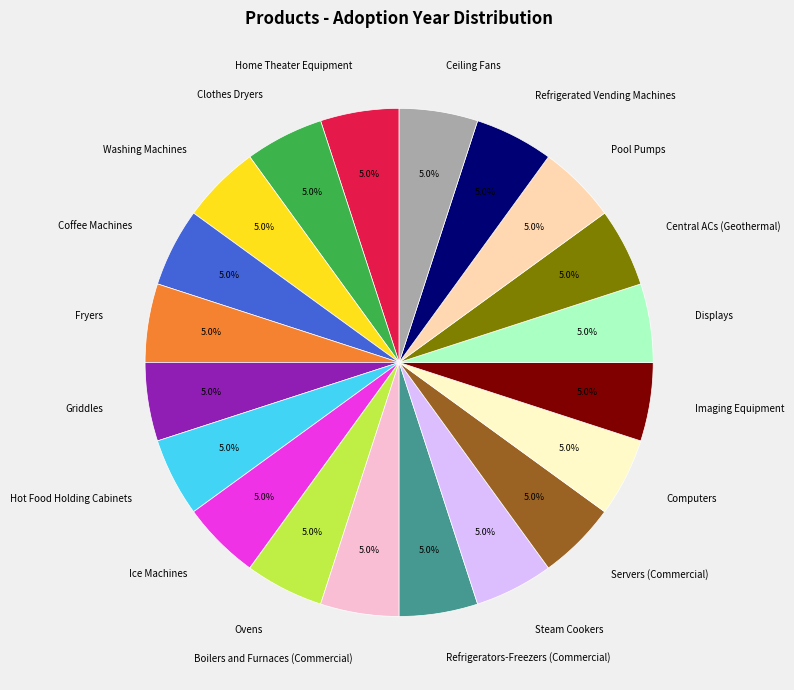

Does any single category account for the majority?

No